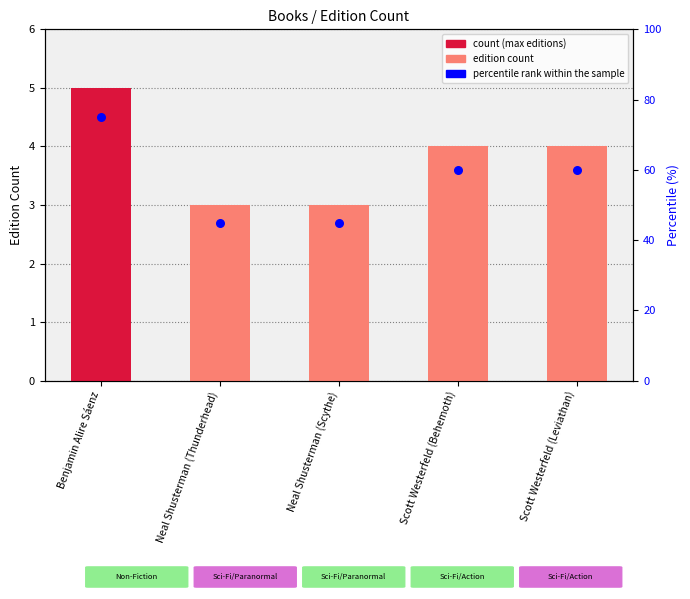

At which category is the sum across all series the highest?

Benjamin Alire Sáenz